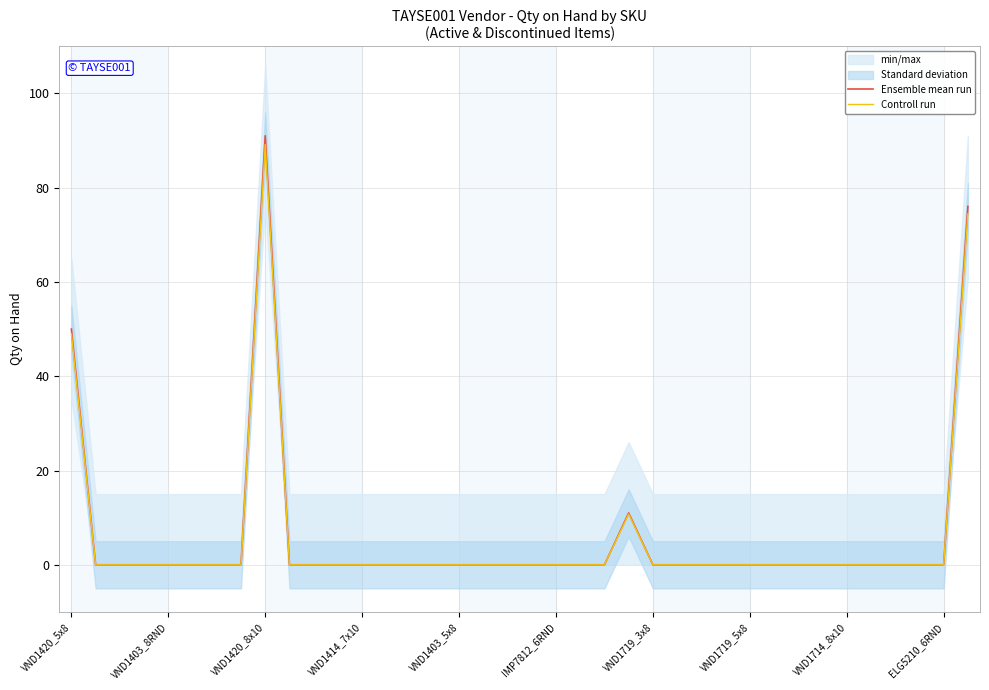

Is it true that Controll run equals -30.6 at 35?

False